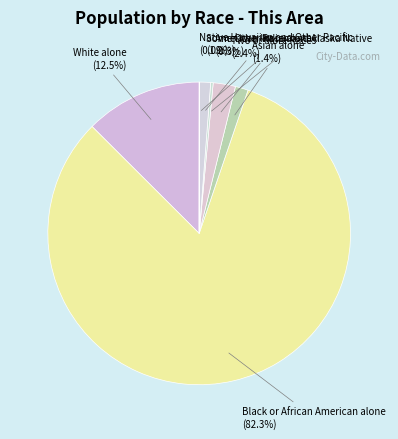

To the nearest percent, what is the average slice percentage?

14%